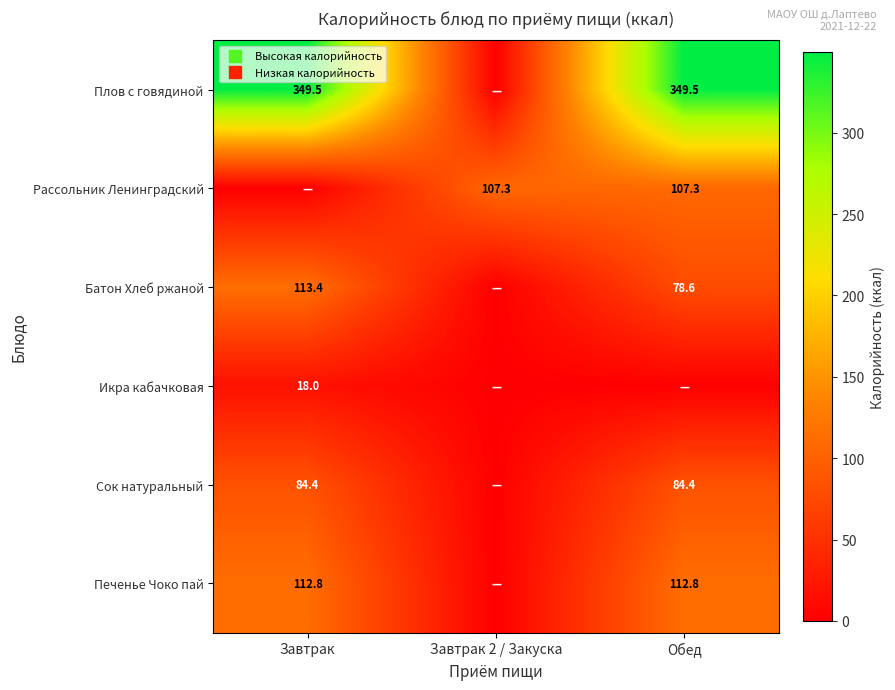

Rank the series by their maximum value, from lowest to highest.

Икра кабачковая, Сок натуральный, Рассольник Ленинградский, Печенье Чоко пай, Батон Хлеб ржаной, Плов с говядиной